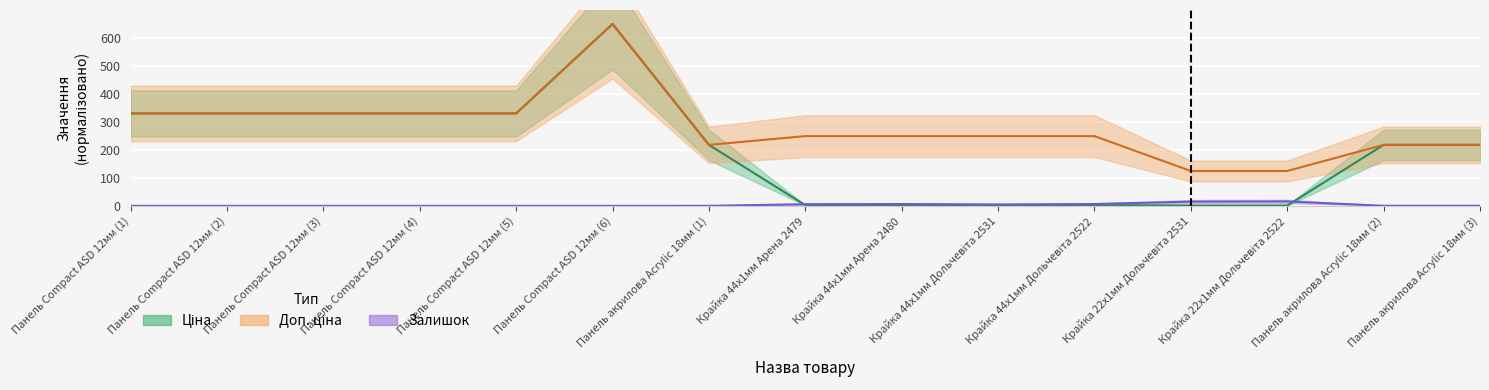

What is the value of the Залишок point at the 10th from the left?

4.9